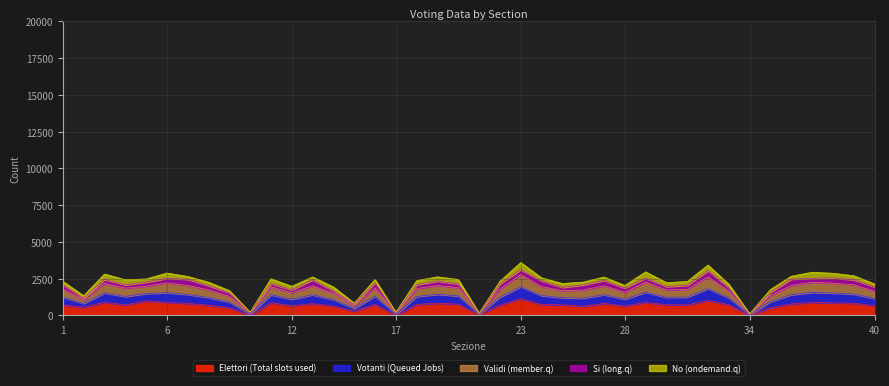

True or false: Validi has more than 1 interior local peaks.

True